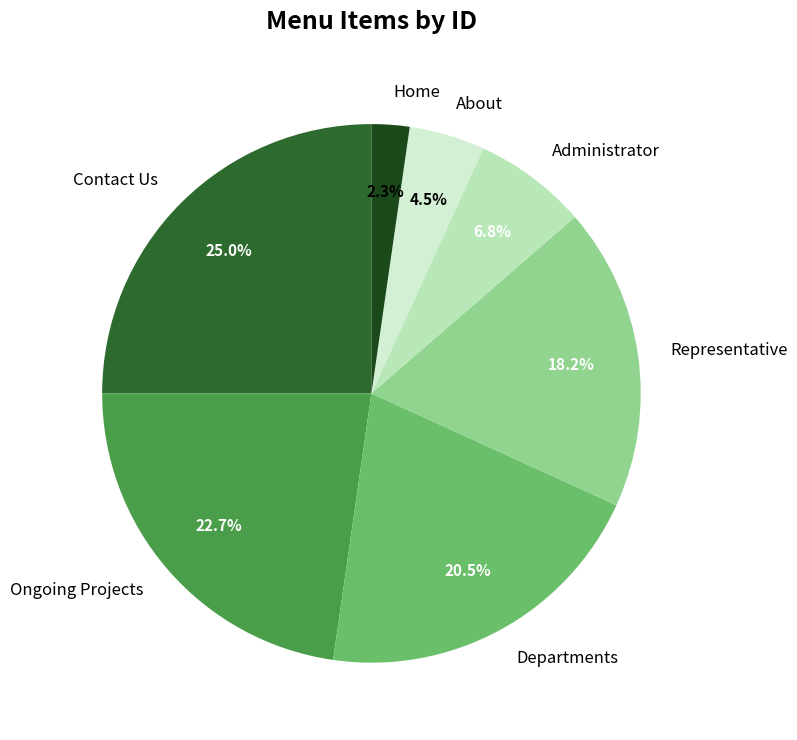

Rank the categories by value from highest to lowest.

Contact Us, Ongoing Projects, Departments, Representative, Administrator, About, Home